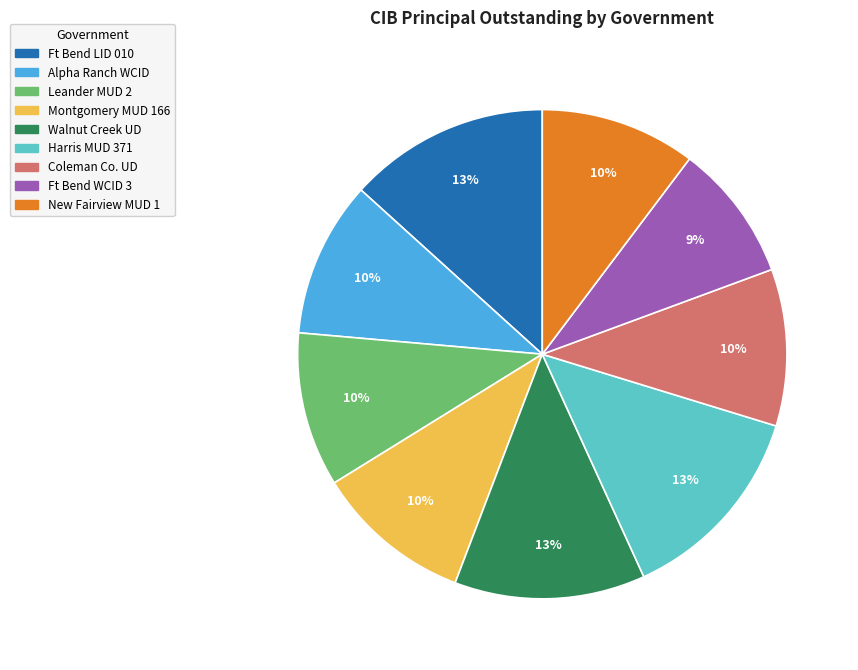

To the nearest percent, what is the difference between the largest and smallest slice percentages?

4%